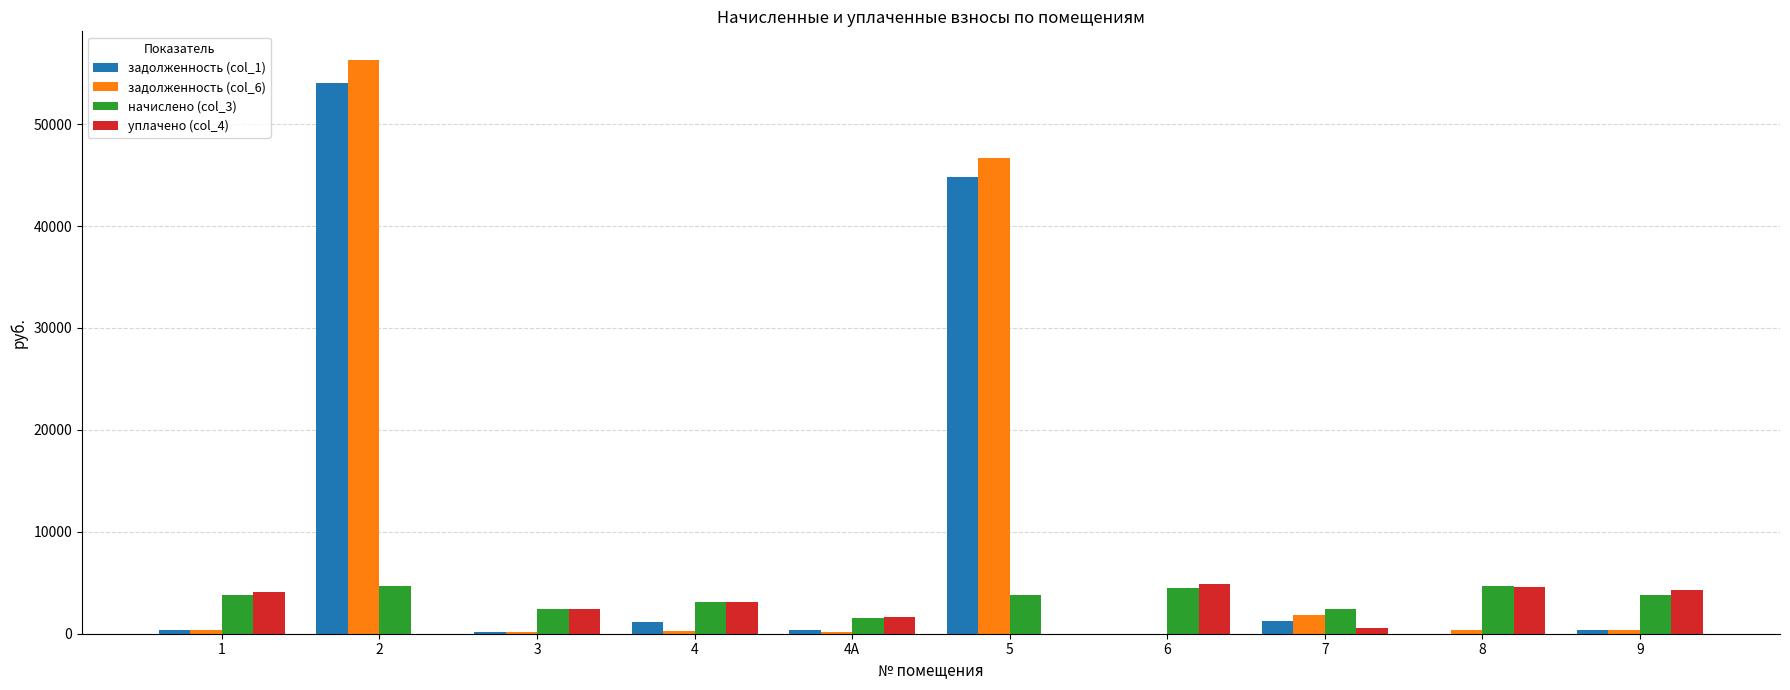

Is the value of задолженность (col_1) at 5 greater than the value of задолженность (col_6) at 6?

Yes